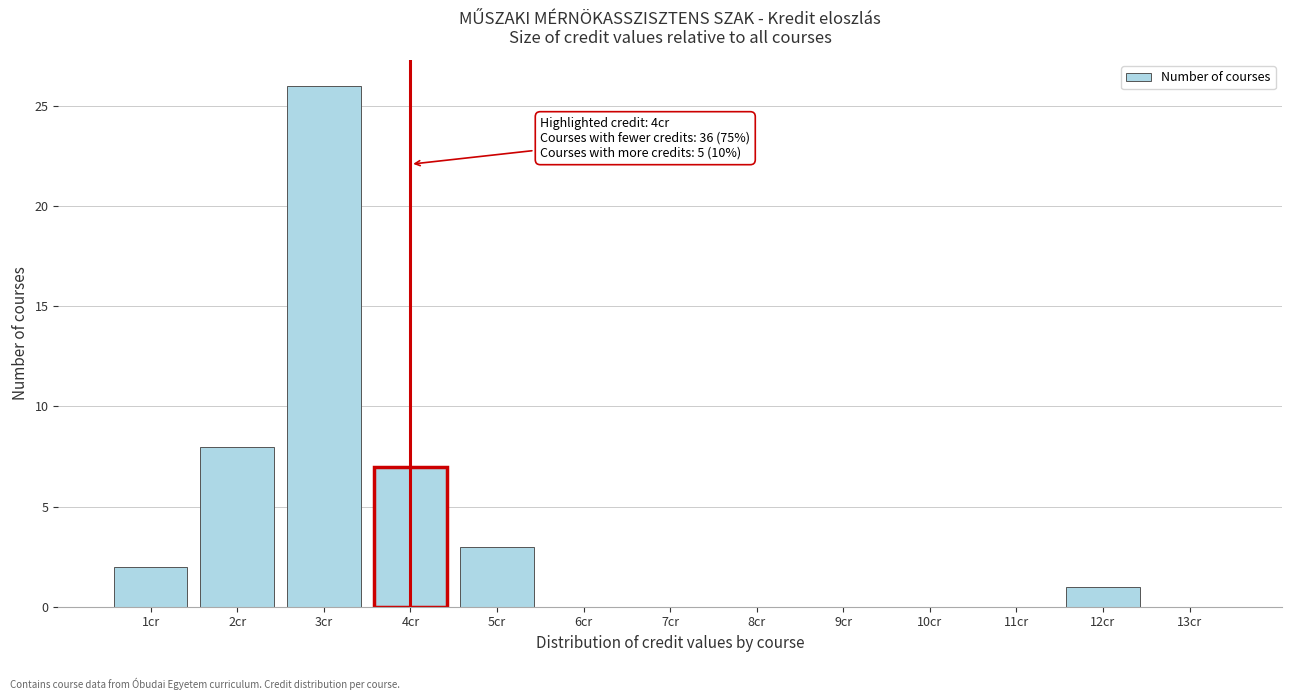

Over which range of the x-axis is the bar tallest?

2.5 to 3.5